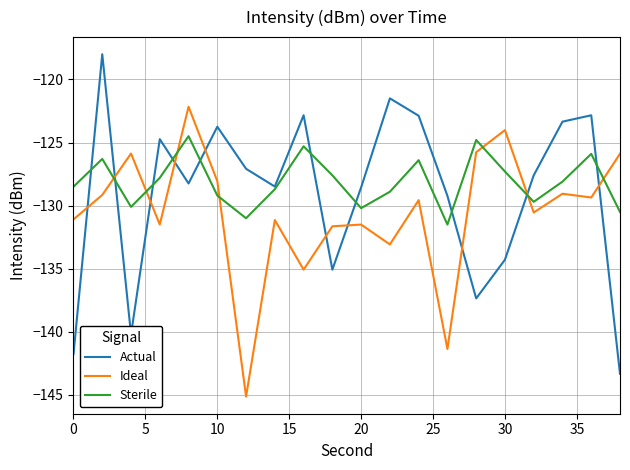

List the series in order of their peak value, highest first.

Actual, Ideal, Sterile